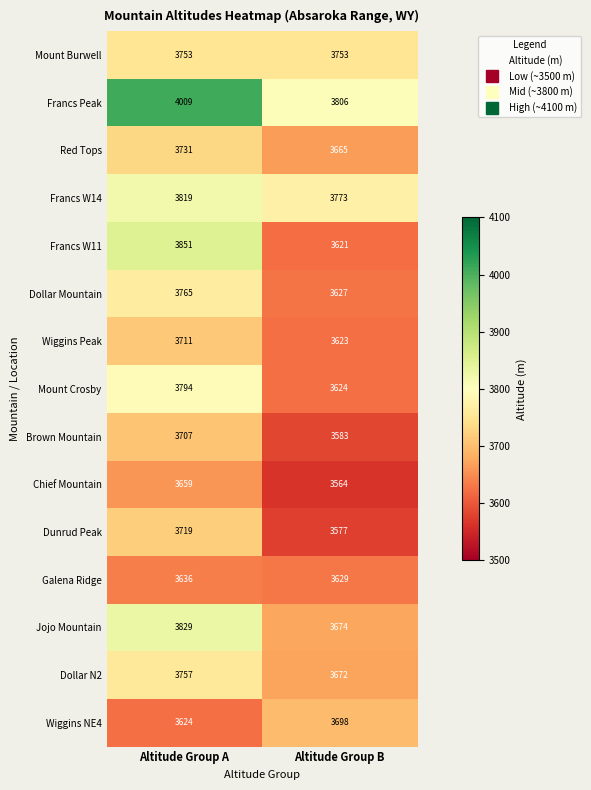

How many categories are shown in the chart?

2